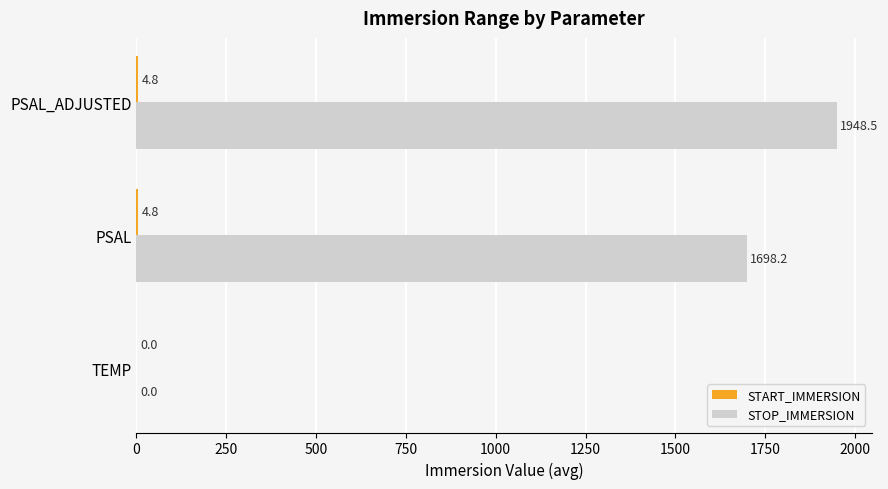

At which category is the sum across all series the highest?

PSAL_ADJUSTED